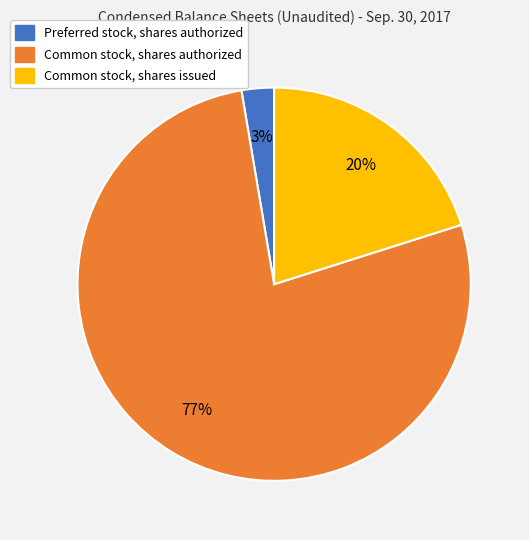

Count the number of slices in the pie.

3